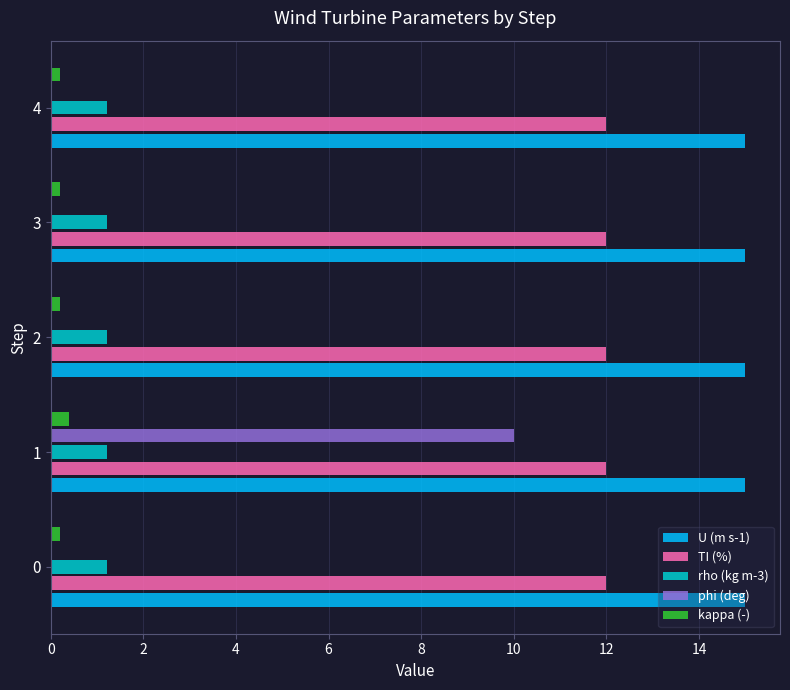

Which series has the largest total across all categories?

U (m s-1)